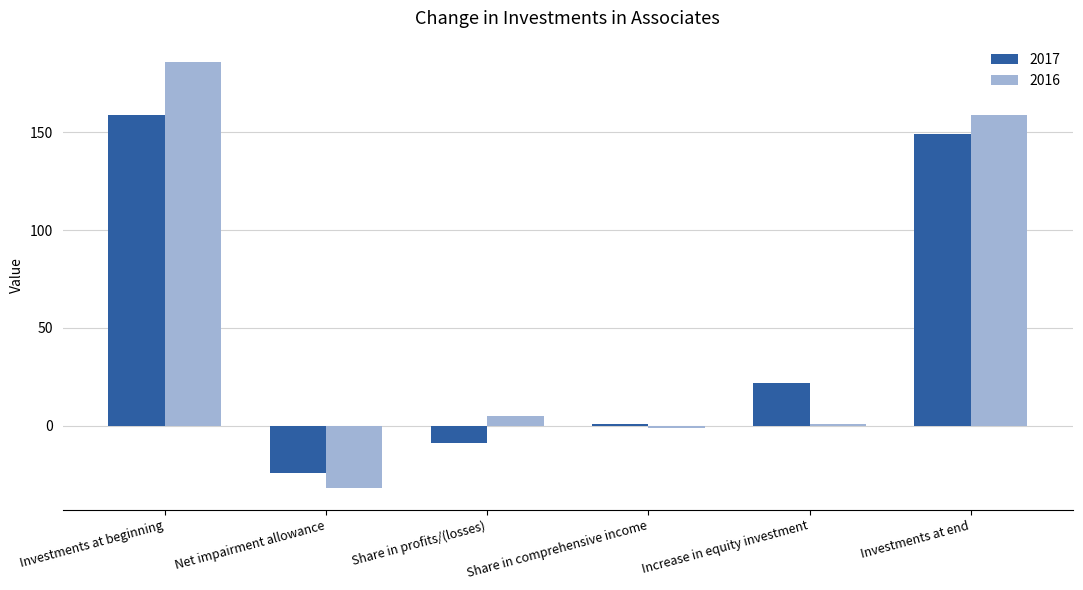

What are all the series names shown in the legend?

2017, 2016